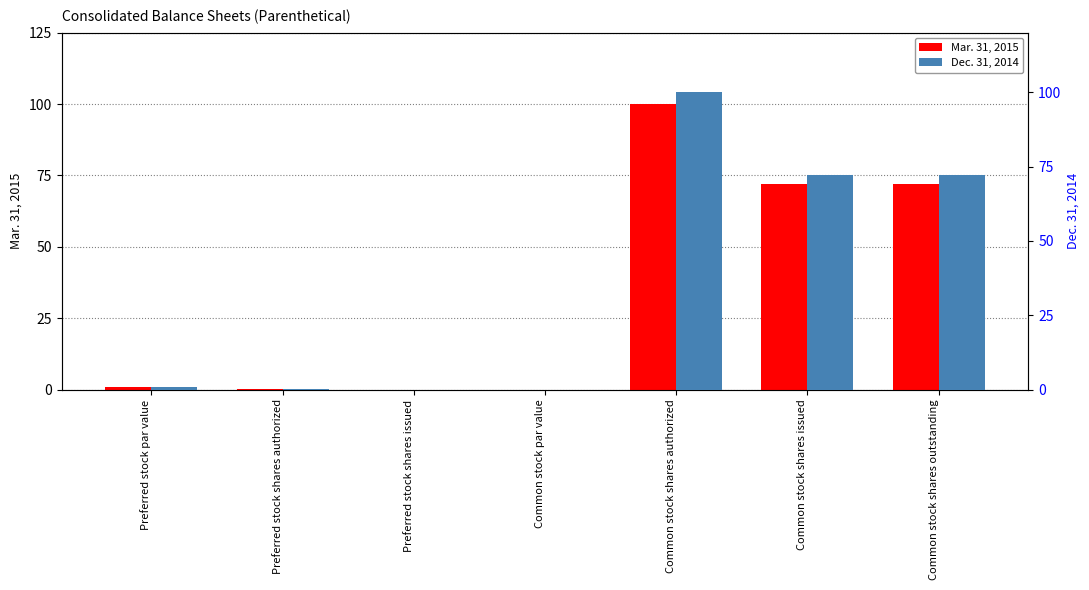

Is it true that Dec. 31, 2014 equals 173.9 at Common stock shares authorized?

False